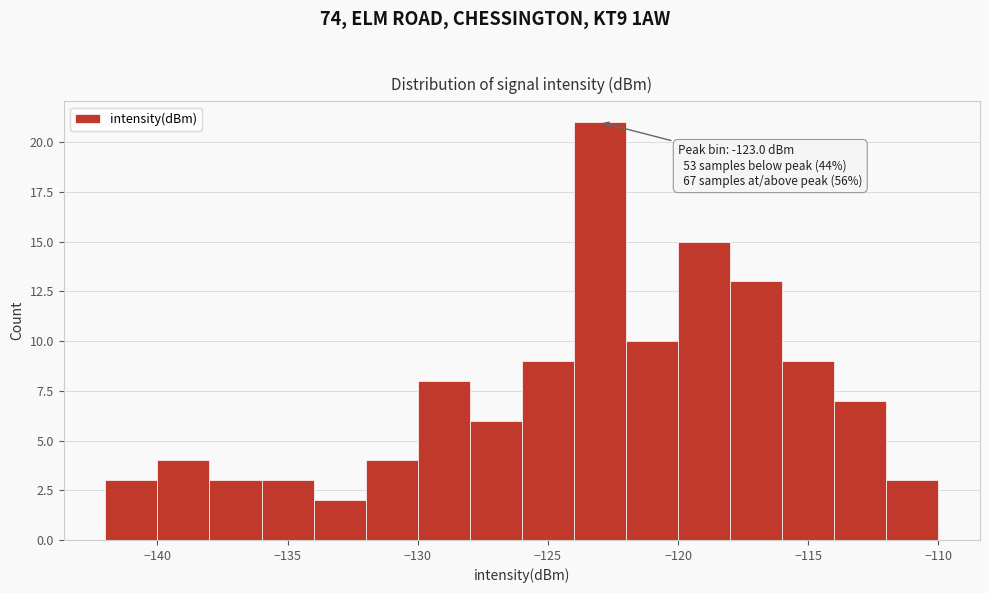

Over which range of the x-axis is the bar tallest?

-124 to -122